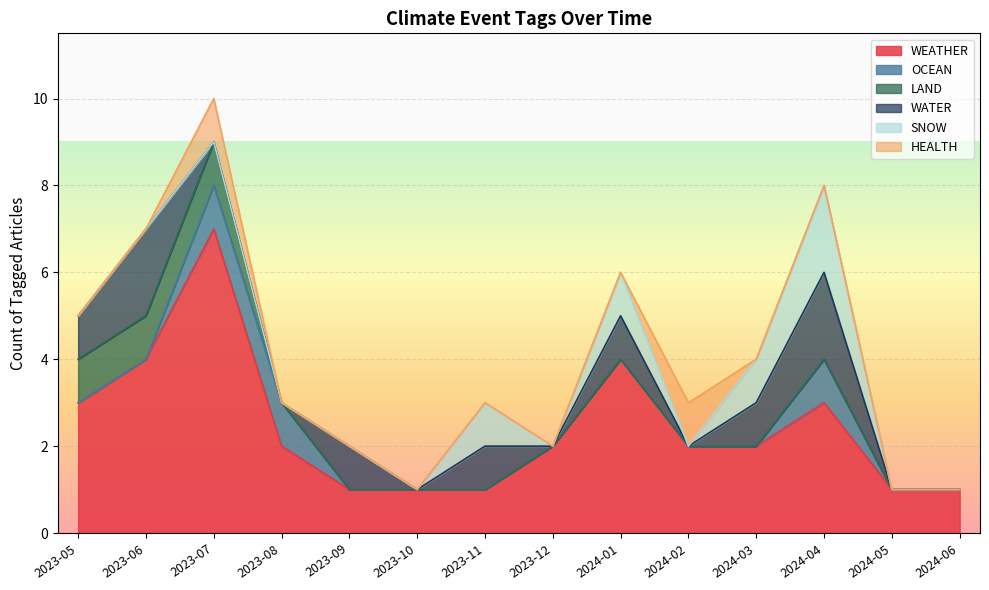

At which label does LAND reach its minimum?

2023-08